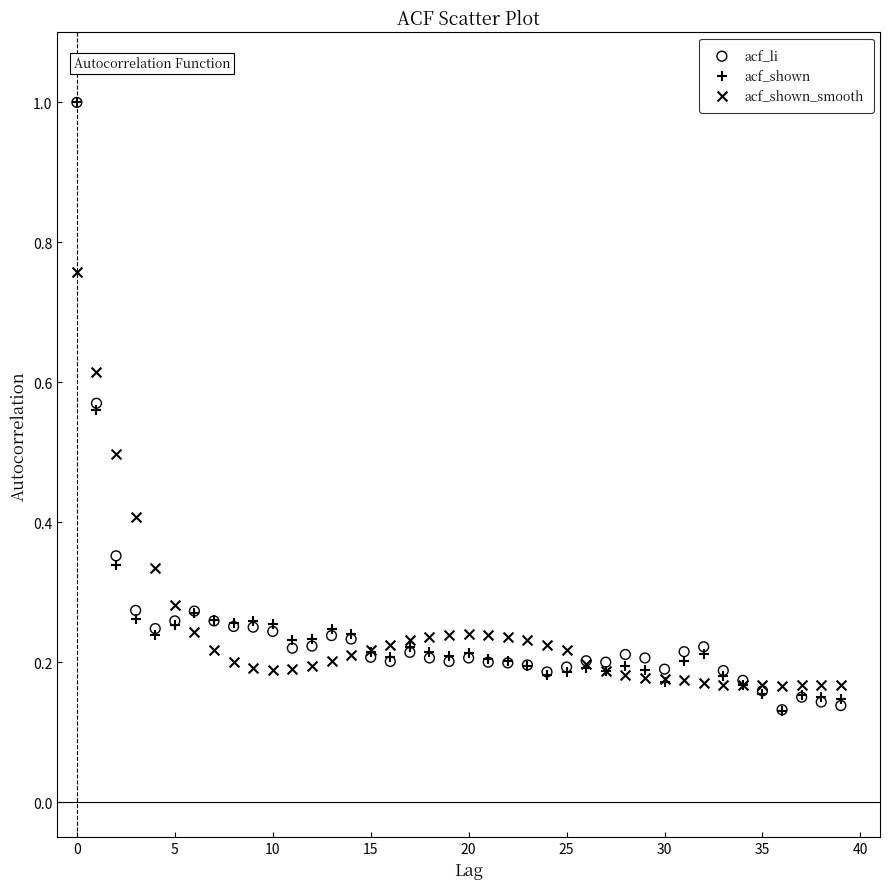

What are all the series names shown in the legend?

acf_li, acf_shown, acf_shown_smooth